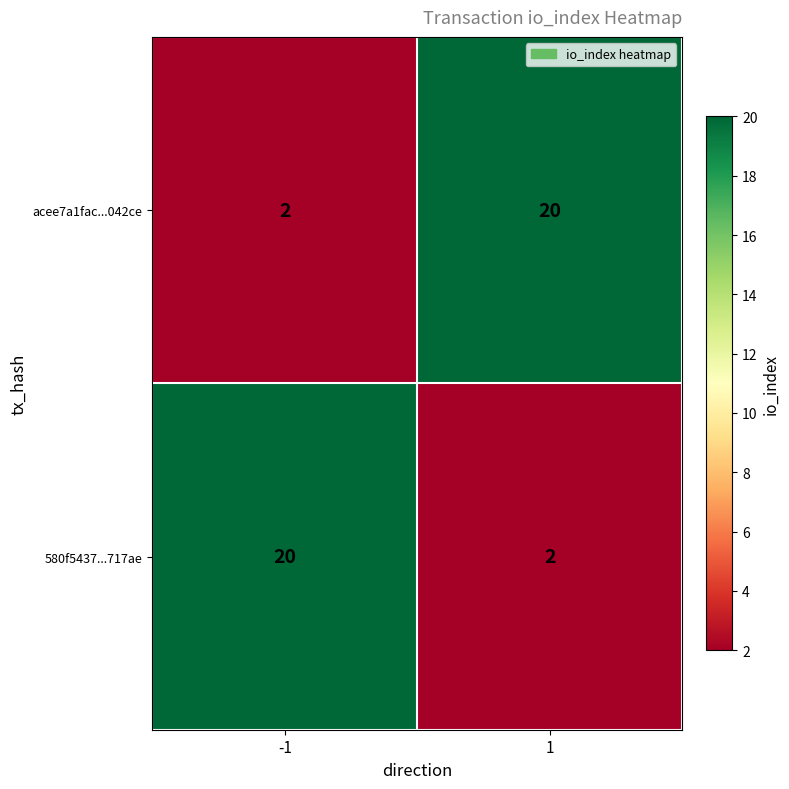

What is the smallest value displayed?

2